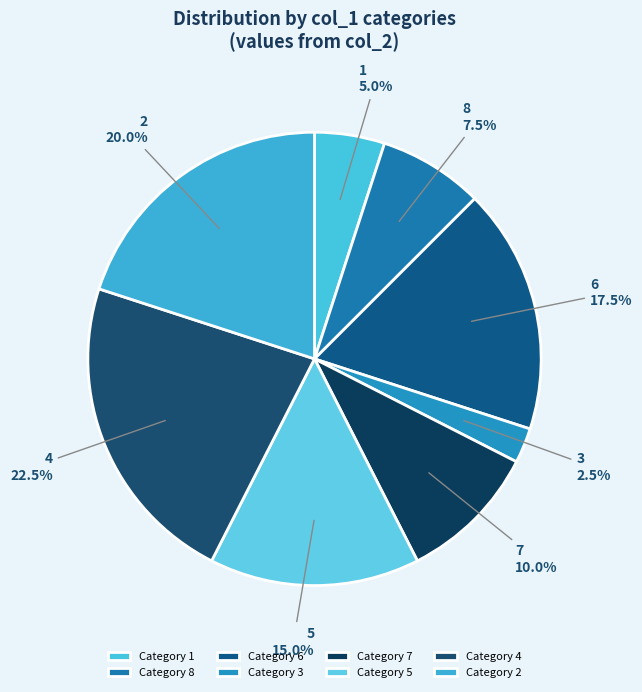

Does 8 represent more than half of the total?

No